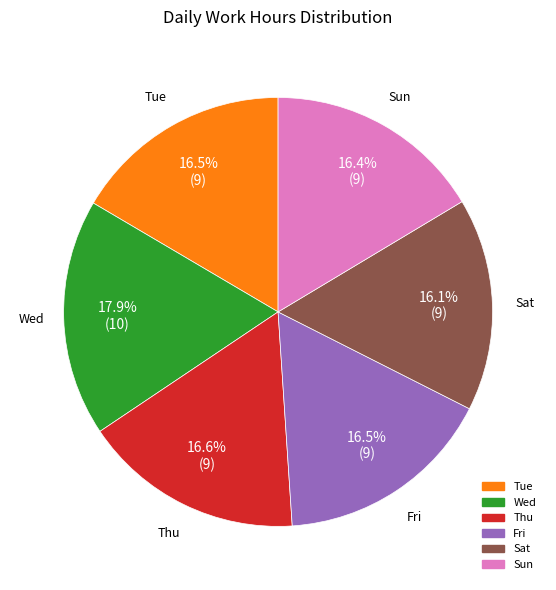

Is there any slice that represents more than half of the pie?

No